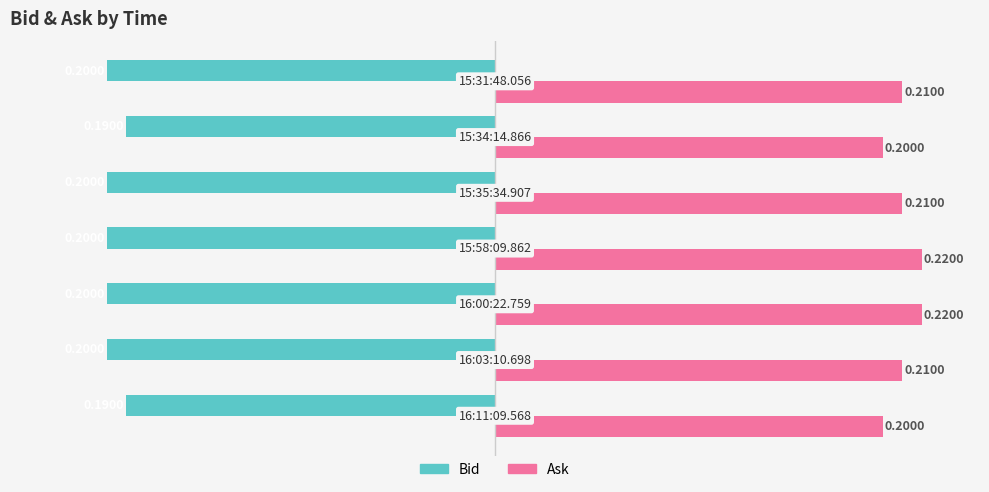

At how many categories does at least one series exceed 0?

7